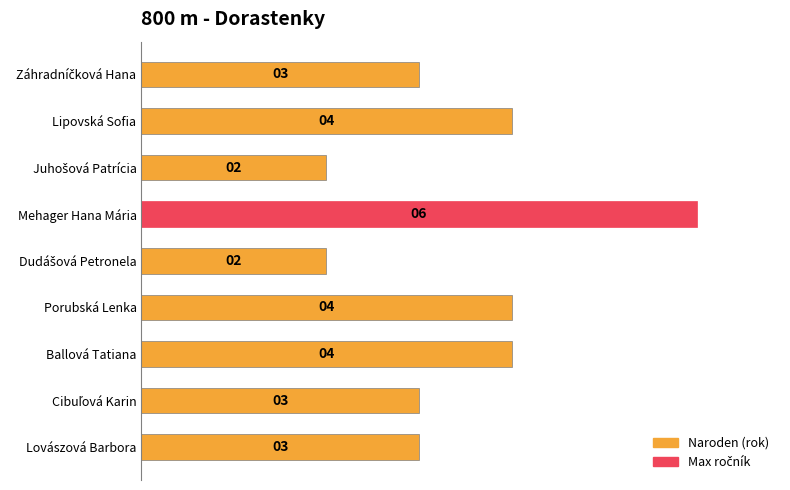

Are the bars horizontal?

Yes